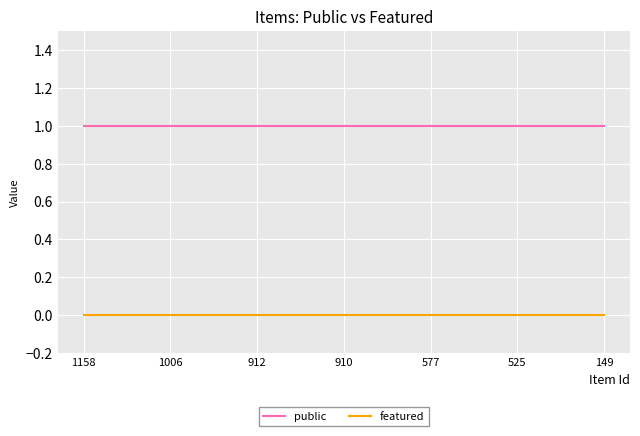

List the series in order of their peak value, lowest first.

featured, public